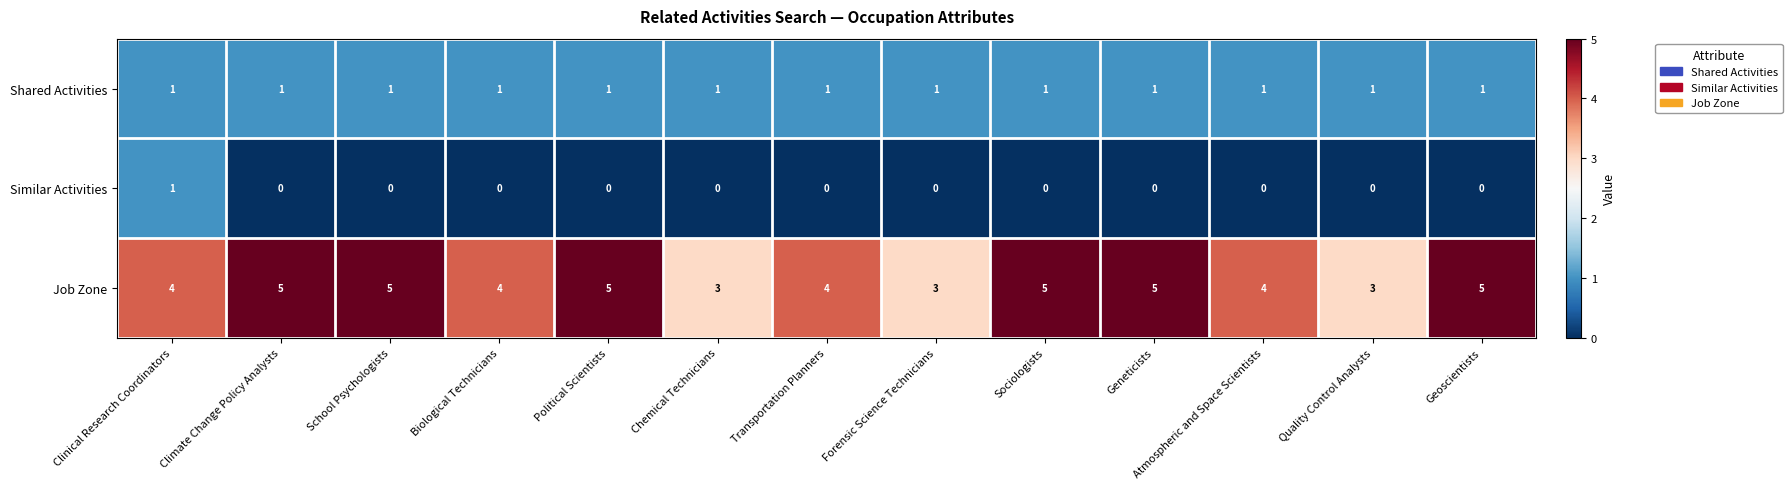

Rank the series by their average value, from highest to lowest.

Job Zone, Shared Activities, Similar Activities